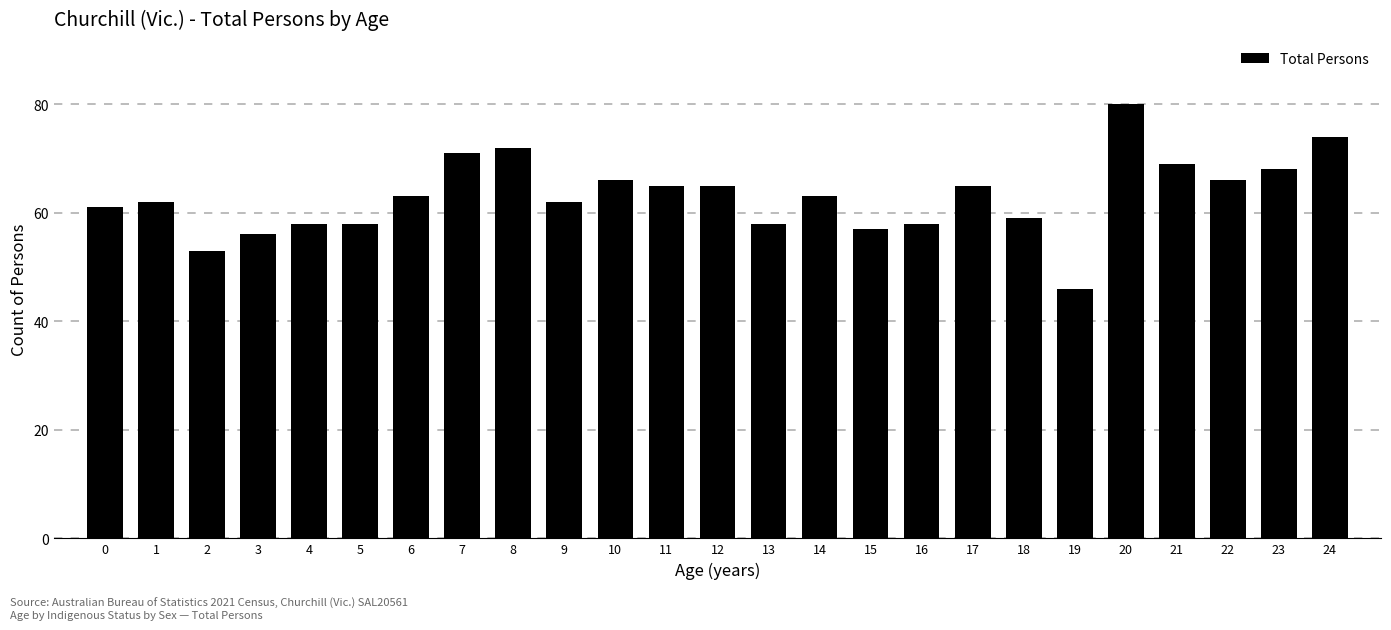

Reading left to right, transcribe all the data shown in this chart.

61	62	53	56	58	58	63	71	72	62	66	65	65	58	63	57	58	65	59	46	80	69	66	68	74